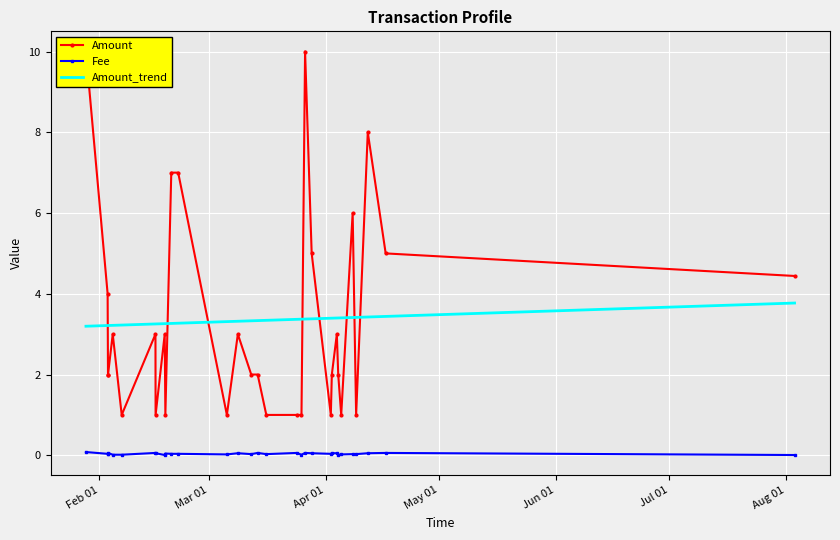

True or false: Fee and Amount intersect in this chart.

False